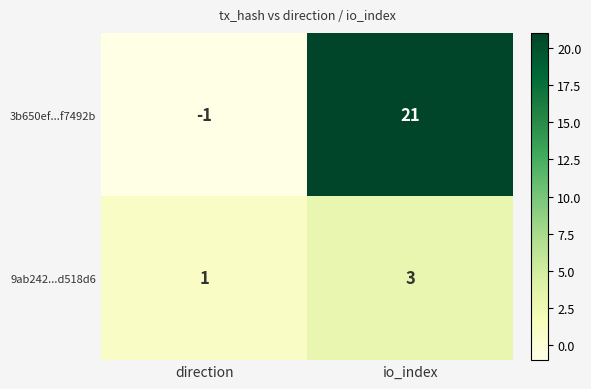

The value of 3b650ef...f7492b at io_index is 14. True or false?

False